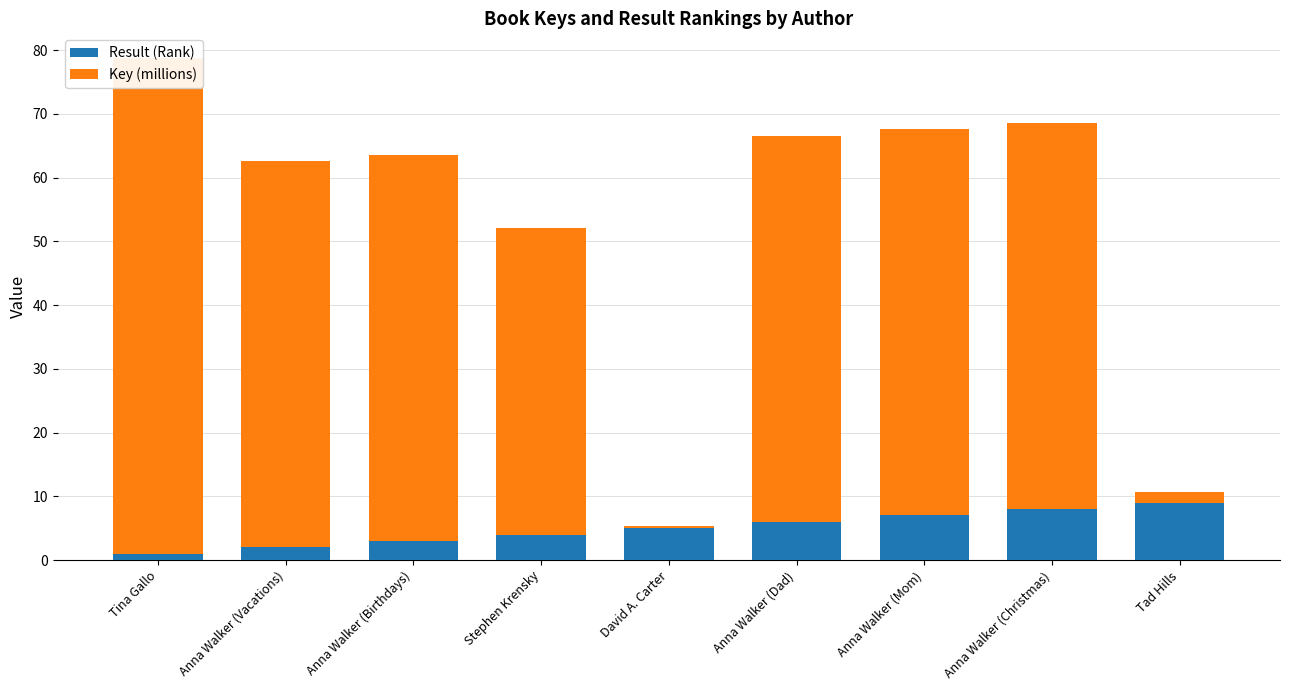

Which series changed the most between Stephen Krensky and Anna Walker (Christmas)?

Key (millions)